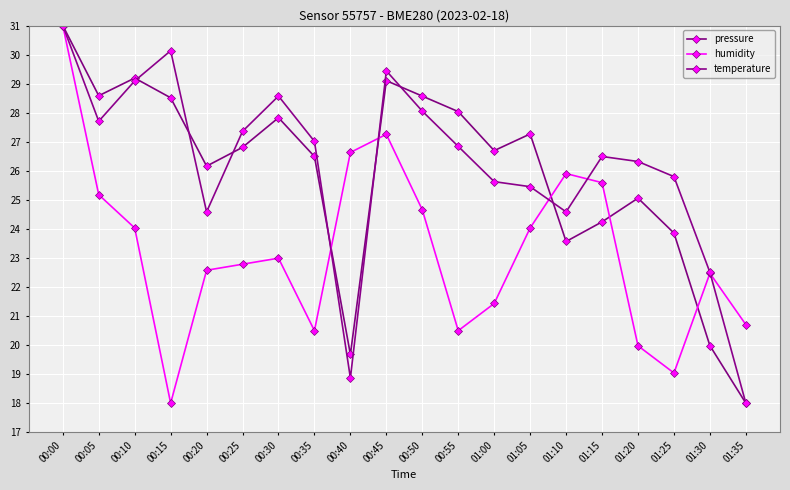

Rank the series by their maximum value, from lowest to highest.

pressure, humidity, temperature